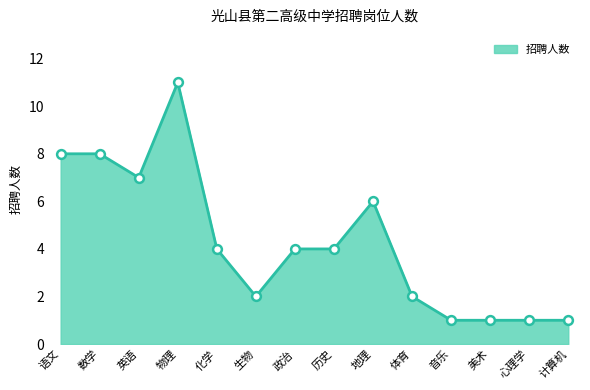

What is the change in value from 英语 to 美术?

-6